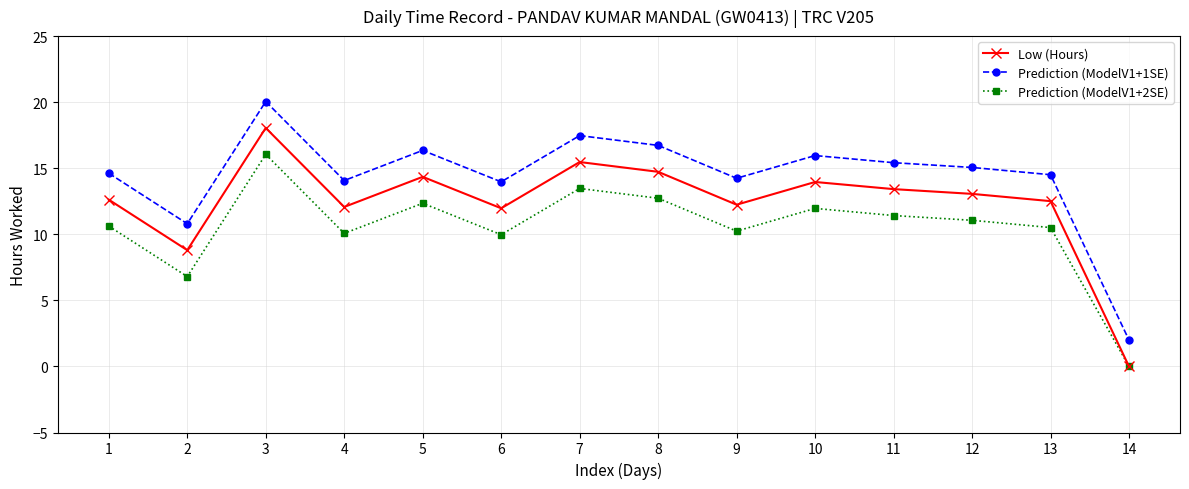

Which label corresponds to the smallest value in the chart?

14